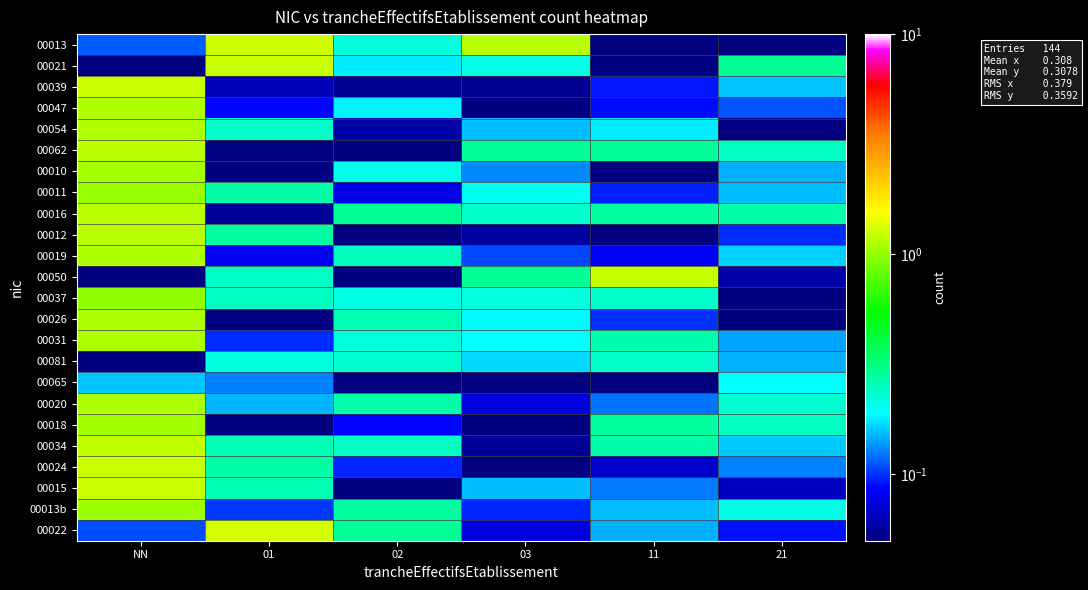

At how many categories does at least one series exceed 0?

6